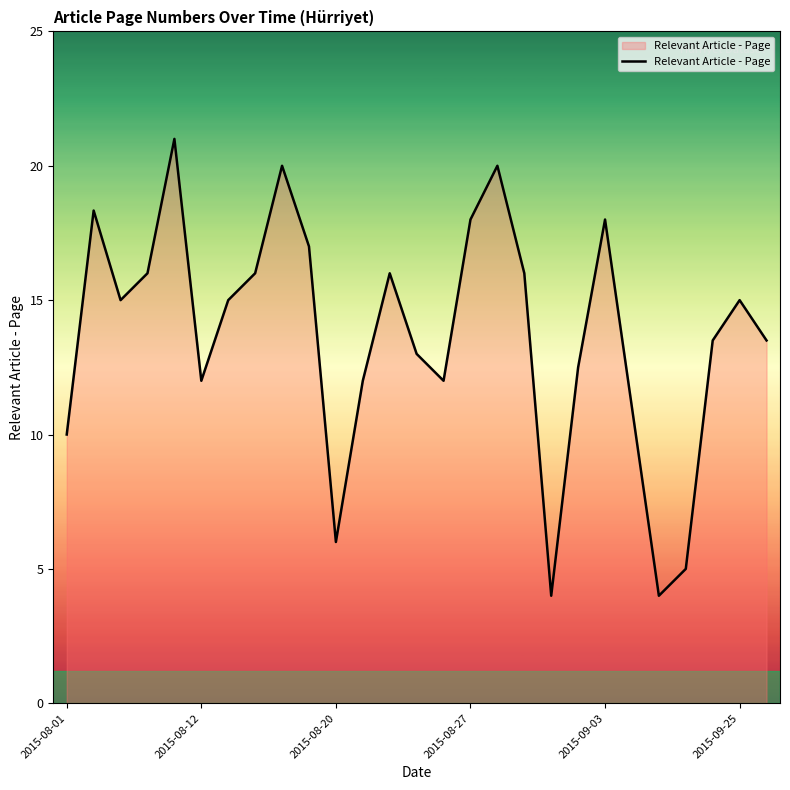

What is the difference between the maximum and minimum values?

17.0